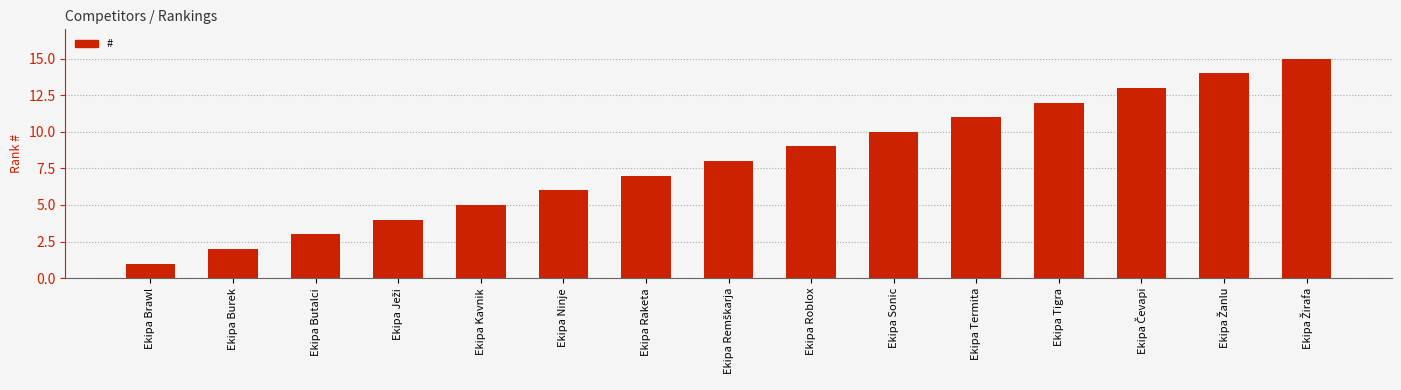

The value at Ekipa Butalci is 5. True or false?

False